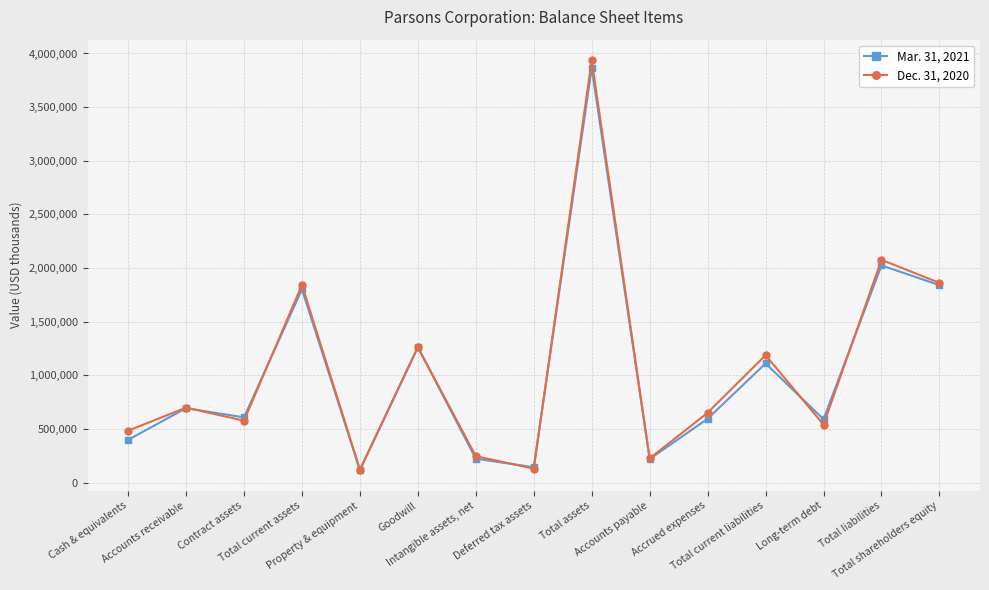

What is the value of the Dec. 31, 2020 point at the 15th from the left?

1861417